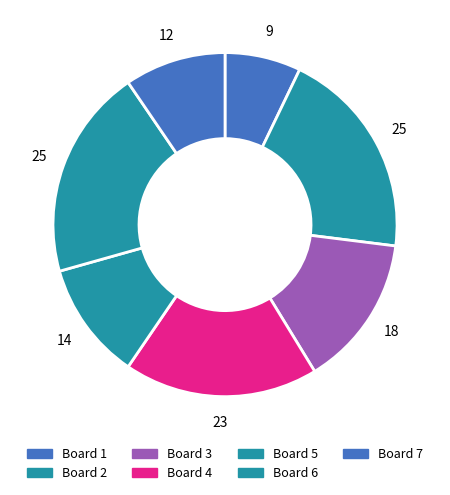

How many slices are in this pie chart?

7